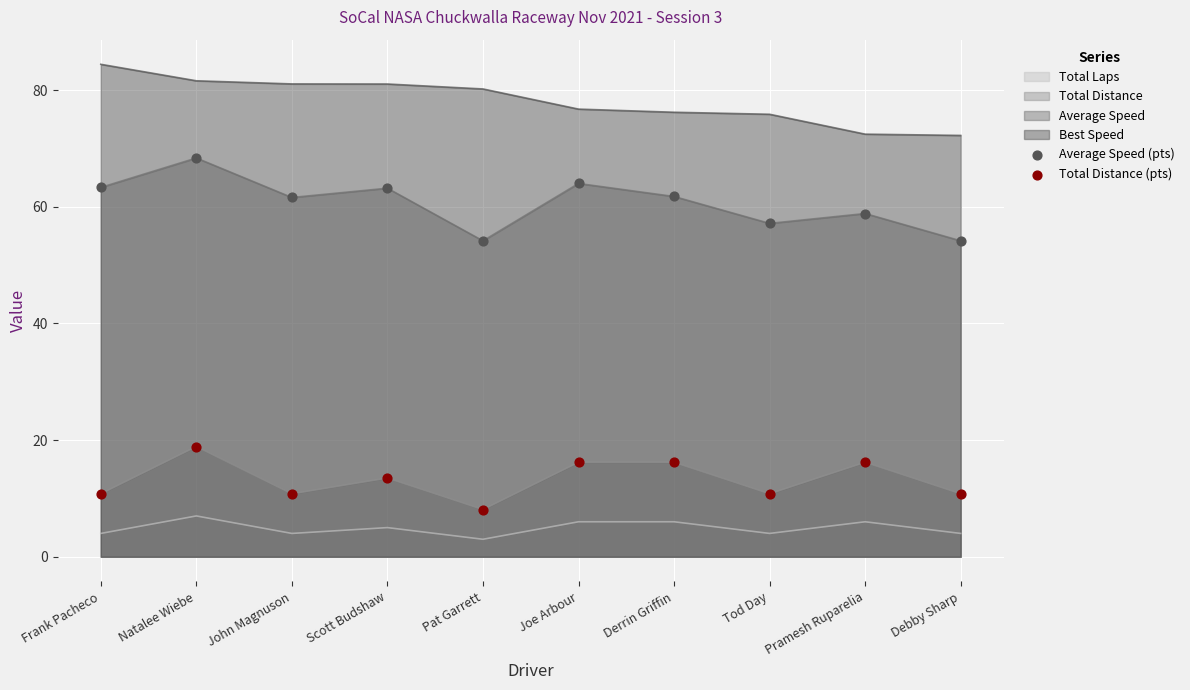

Between Scott Budshaw and Debby Sharp, which series saw the biggest shift?

Average Speed